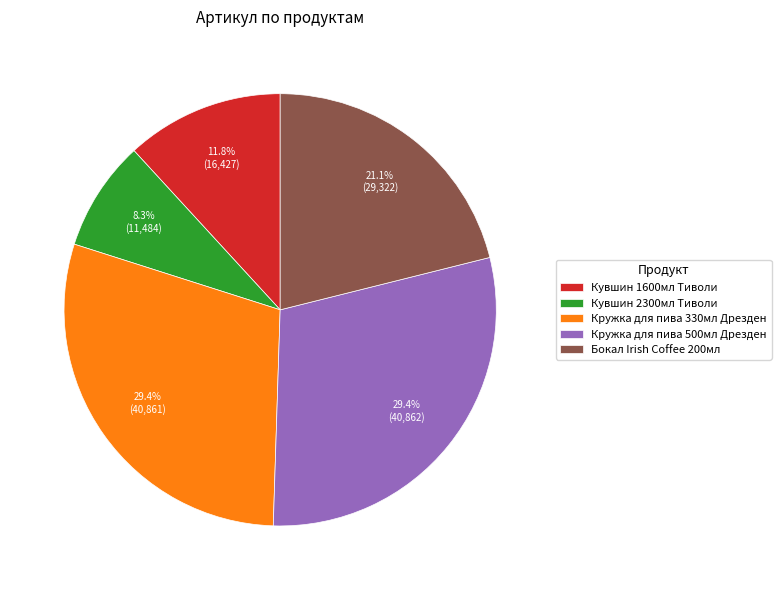

Is it true that Кружка для пива 330мл Дрезден is 29% of the pie?

True